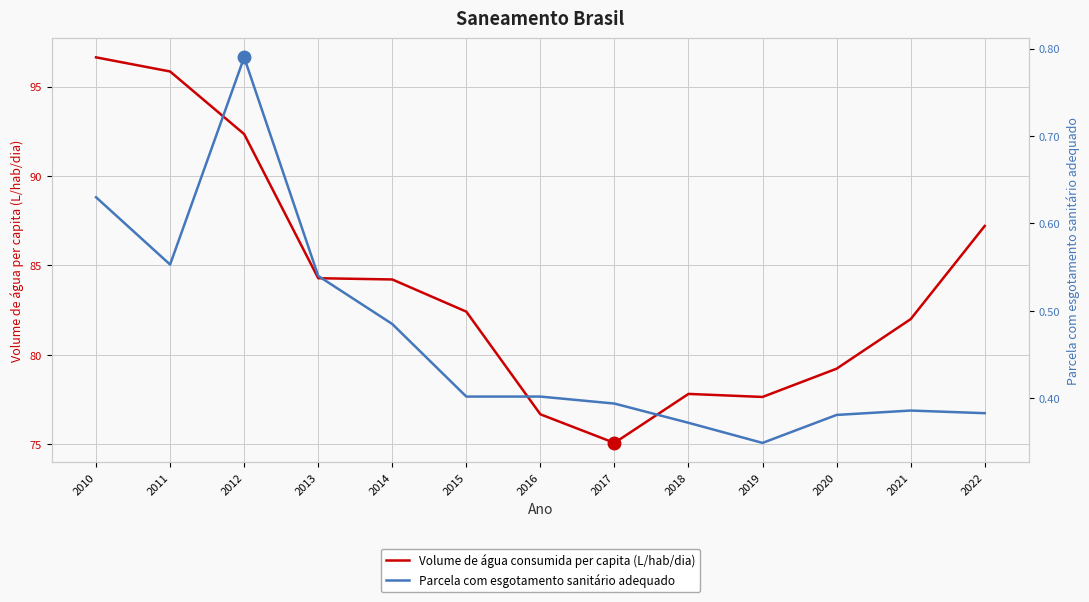

Between 2010 and 2019, which is larger?

2010